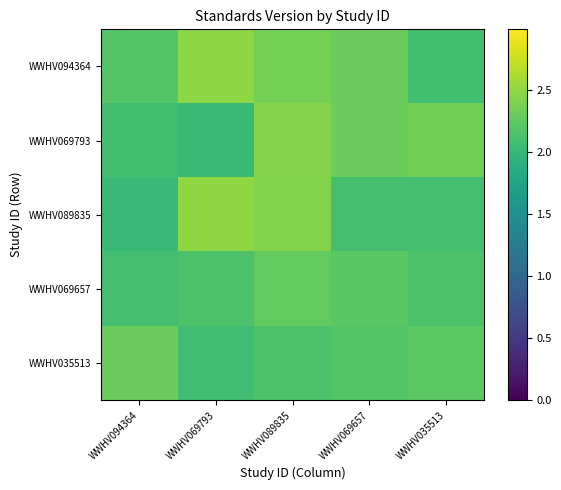

Which series has the largest range (max minus min)?

WWHV089835